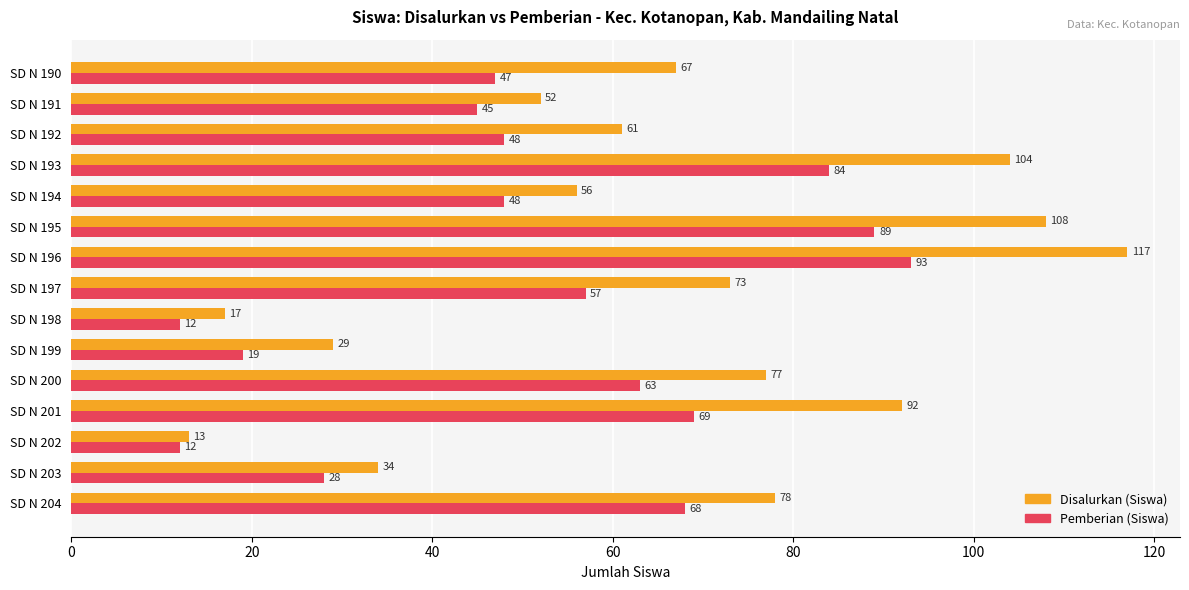

Which series changed the most between SD N 193 and SD N 202?

Disalurkan (Siswa)